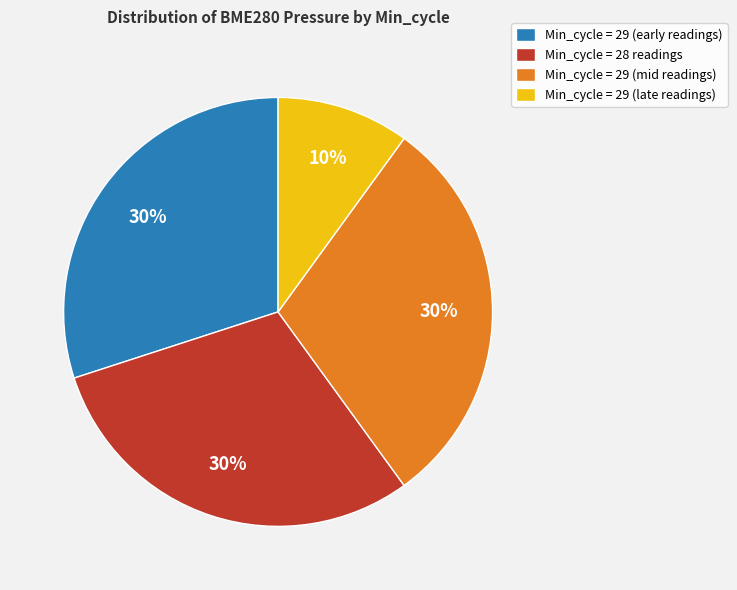

Is the sum of Min_cycle = 29 (early readings) and Min_cycle = 29 (late readings) greater than half?

No